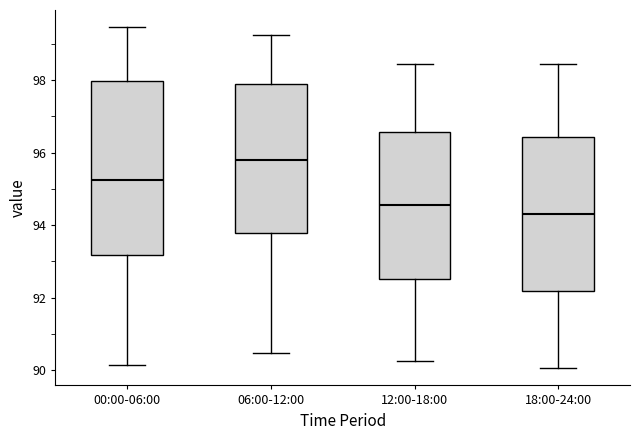

Where is the upper edge of the box for 18:00-24:00 on the y-axis? The values are not printed on the chart, so give them approximately, as read against the axis.

96.4